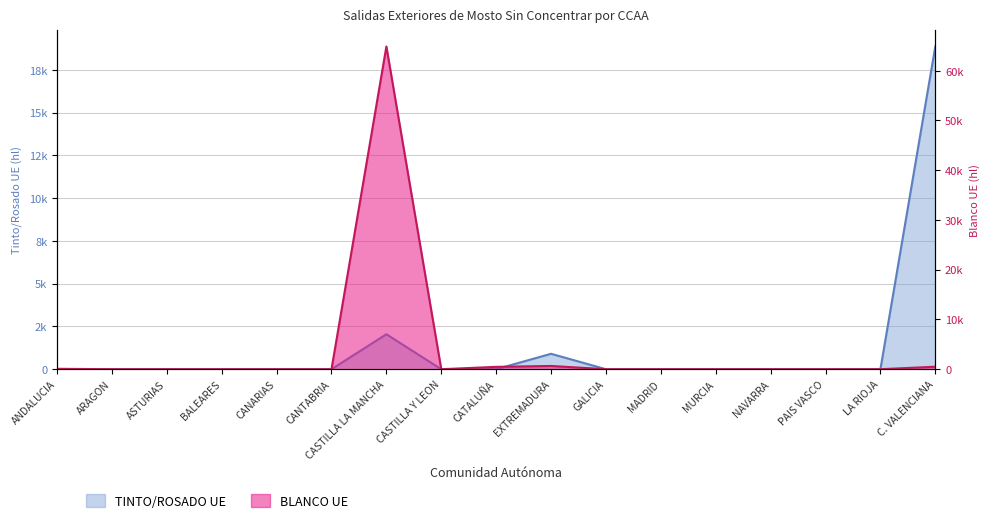

At which label is TINTO/ROSADO UE closest to 9433?

CASTILLA LA MANCHA